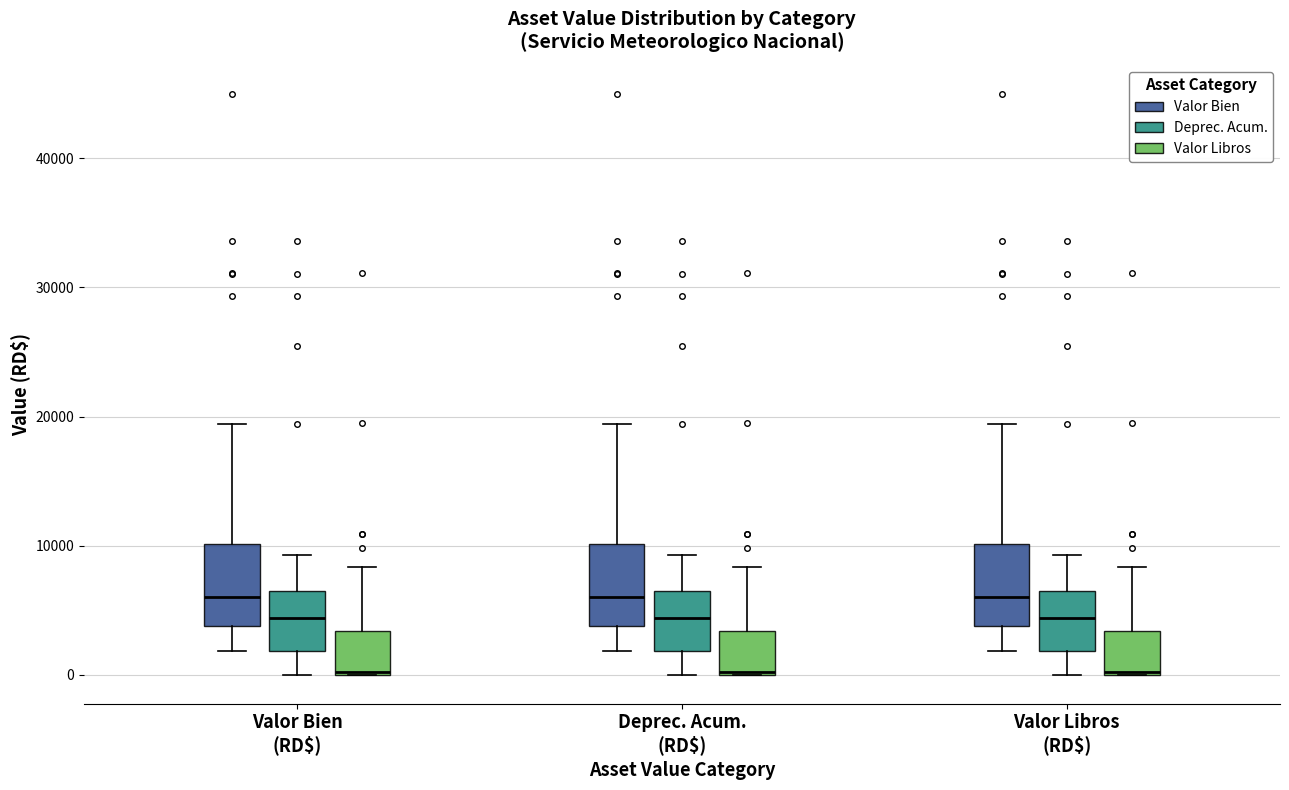

Reading left to right, transcribe this box plot: for each box, give where its median line is, the range the box spans, and where its two whiskers end, as read against the y-axis. The values are not printed on the chart, so give them approximately, as read against the axis.

Valor Bien (RD$) (Valor Bien): median 6000, box 4000 to 10000, whiskers 2000 to 19000
Valor Bien (RD$) (Deprec. Acum.): median 4000, box 2000 to 6000, whiskers 0 to 9000
Valor Bien (RD$) (Valor Libros): median 0 (drawn on the box's lower edge), box 0 to 3000, whiskers 0 to 8000
Deprec. Acum. (RD$) (Valor Bien): median 6000, box 4000 to 10000, whiskers 2000 to 19000
Deprec. Acum. (RD$) (Deprec. Acum.): median 4000, box 2000 to 6000, whiskers 0 to 9000
Deprec. Acum. (RD$) (Valor Libros): median 0 (drawn on the box's lower edge), box 0 to 3000, whiskers 0 to 8000
Valor Libros (RD$) (Valor Bien): median 6000, box 4000 to 10000, whiskers 2000 to 19000
Valor Libros (RD$) (Deprec. Acum.): median 4000, box 2000 to 6000, whiskers 0 to 9000
Valor Libros (RD$) (Valor Libros): median 0 (drawn on the box's lower edge), box 0 to 3000, whiskers 0 to 8000